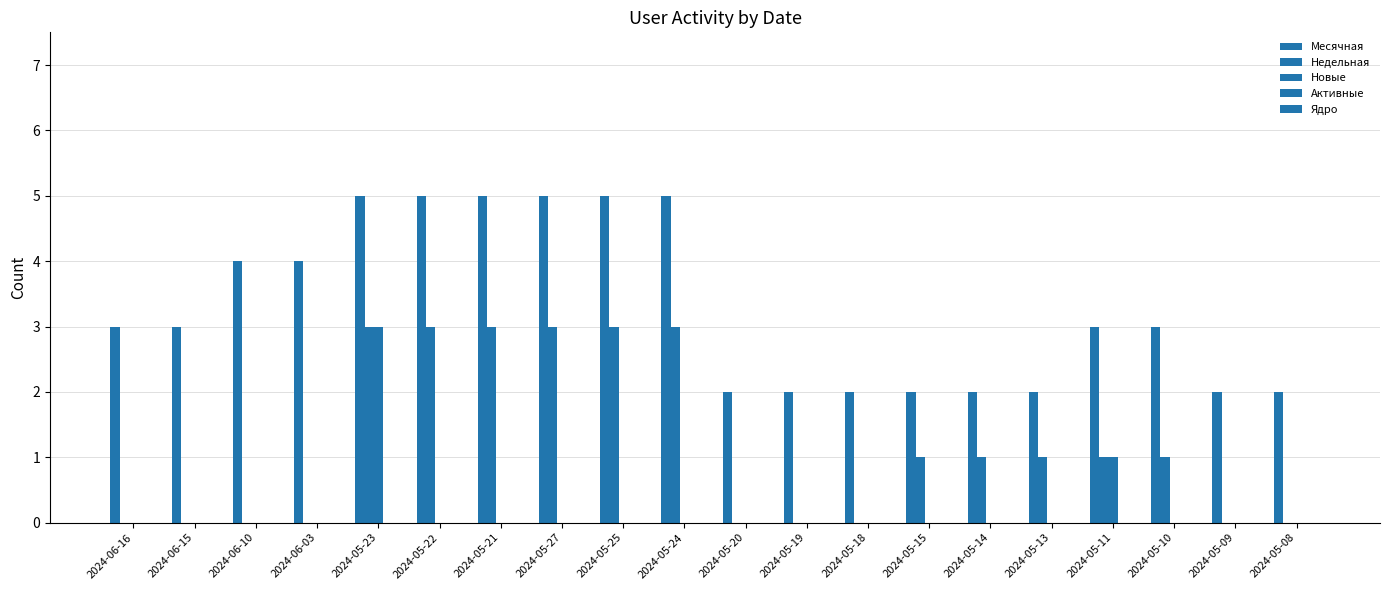

Rank the series by their maximum value, from highest to lowest.

Месячная, Недельная, Новые, Активные, Ядро